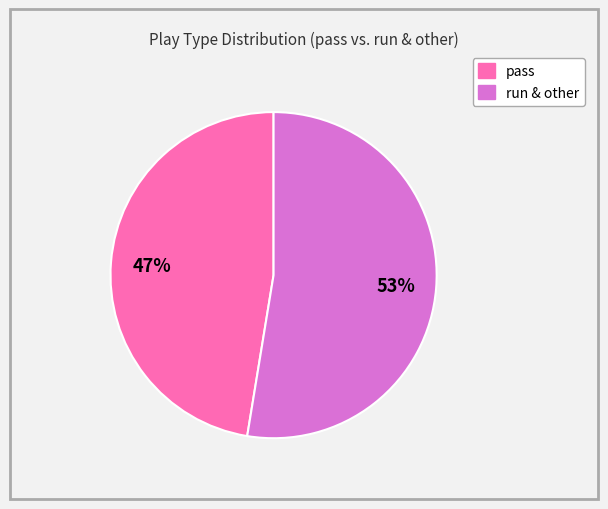

To the nearest percent, what is the average slice percentage?

50%